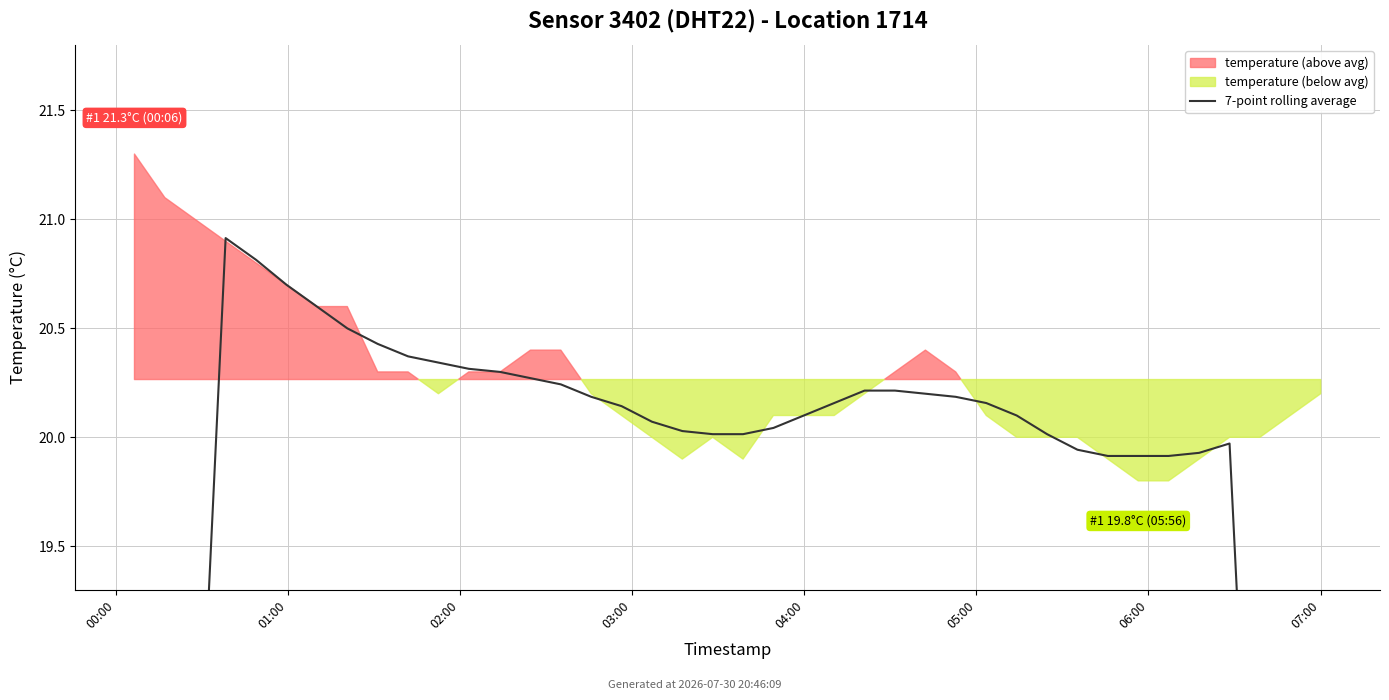

What is the difference between the second highest and minimum values?

9.3